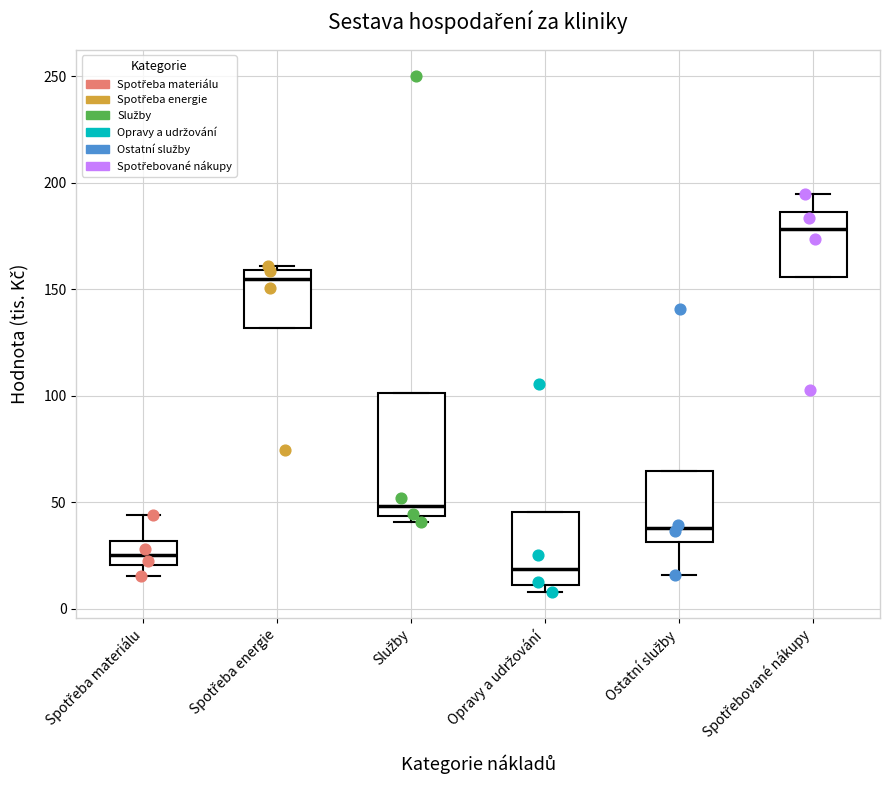

Reading left to right, read every box against the y-axis: the position of its median line, the range the box covers, and the ends of its whiskers. The values are not printed on the chart, so give them approximately, as read against the axis.

Spotřeba materiálu: median 25, box 20 to 30, whiskers 15 to 45
Spotřeba energie: median 155, box 130 to 160, whiskers 130 to 160 (just above the box's upper edge)
Služby: median 50, box 45 to 100, whiskers 40 to 100
Opravy a udržování: median 20, box 10 to 45, whiskers 10 (just below the box's lower edge) to 45
Ostatní služby: median 40, box 30 to 65, whiskers 15 to 65
Spotřebované nákupy: median 180, box 155 to 185, whiskers 155 to 195